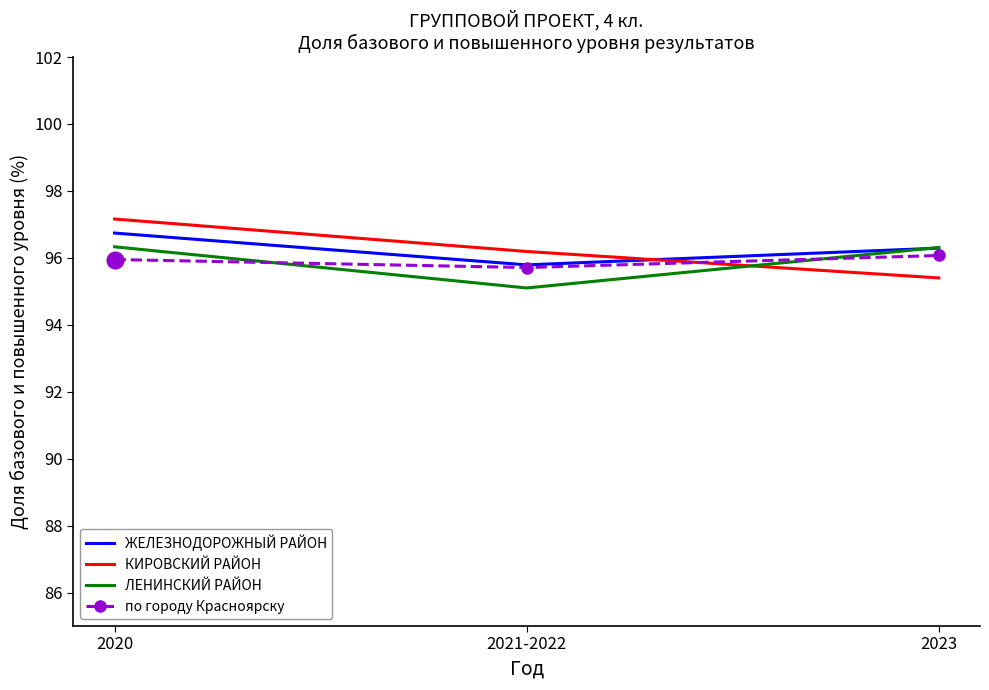

Which series has the largest range (max minus min)?

КИРОВСКИЙ РАЙОН